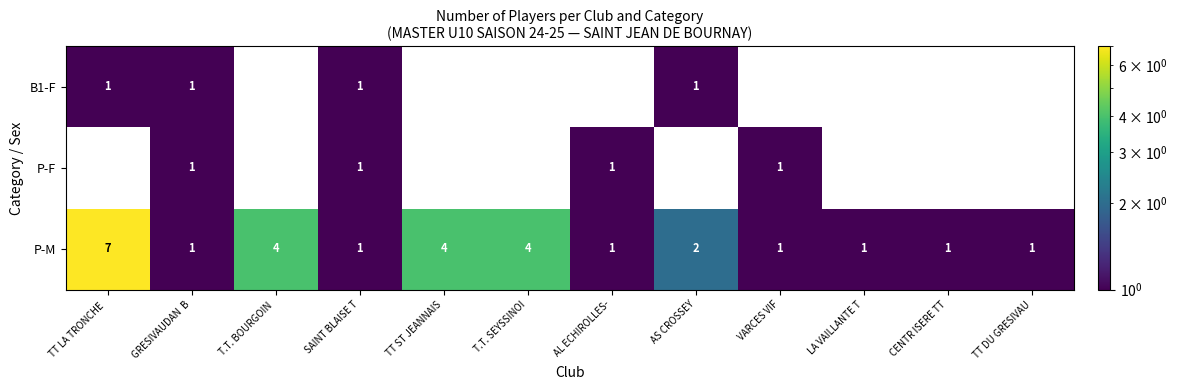

Count the P-M values in the range 1 to 4.

11